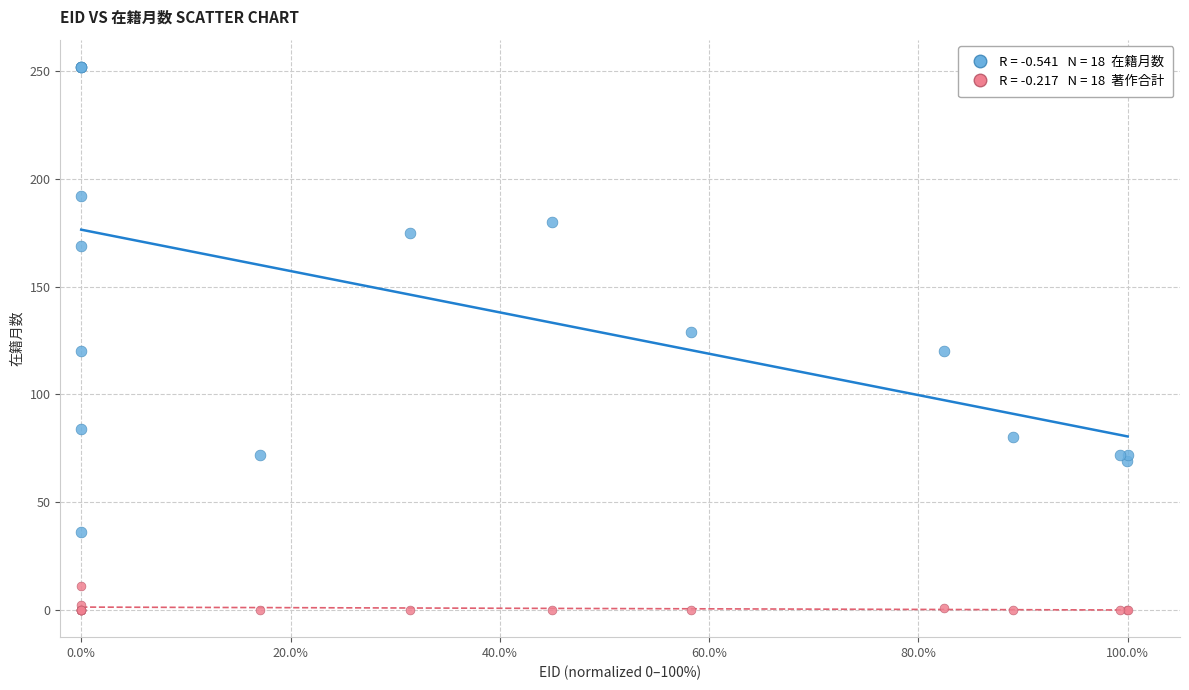

Across all series, what Y value is closest to 126?

129